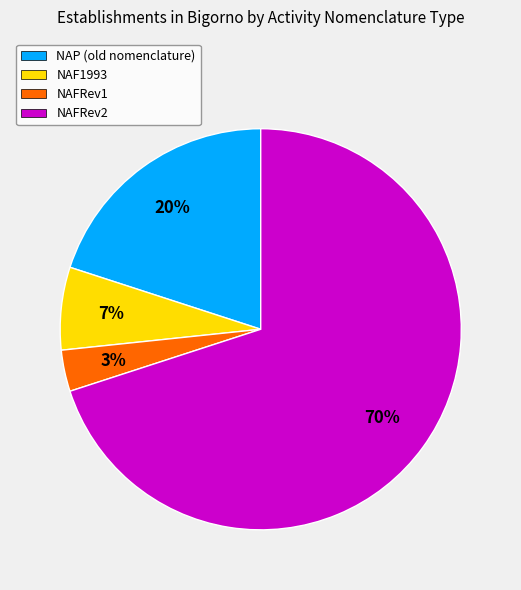

Is the sum of NAFRev1 and NAFRev2 greater than half?

Yes